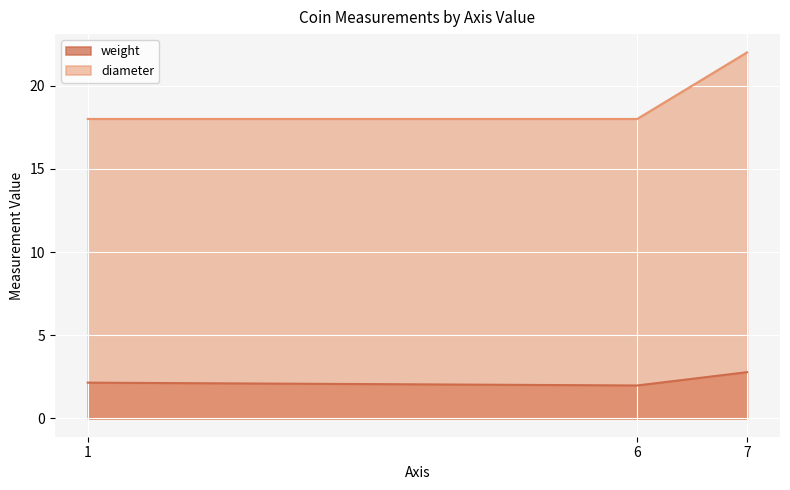

What are all the series names shown in the legend?

weight, diameter